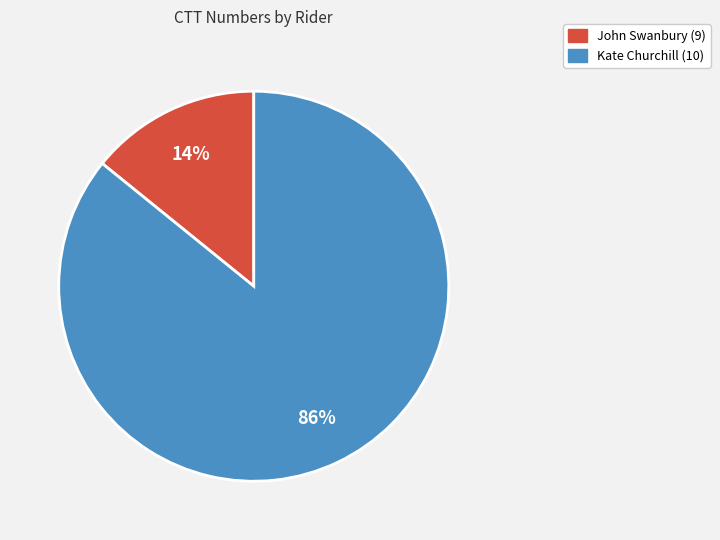

Rank the categories by value from highest to lowest.

Kate Churchill (10), John Swanbury (9)